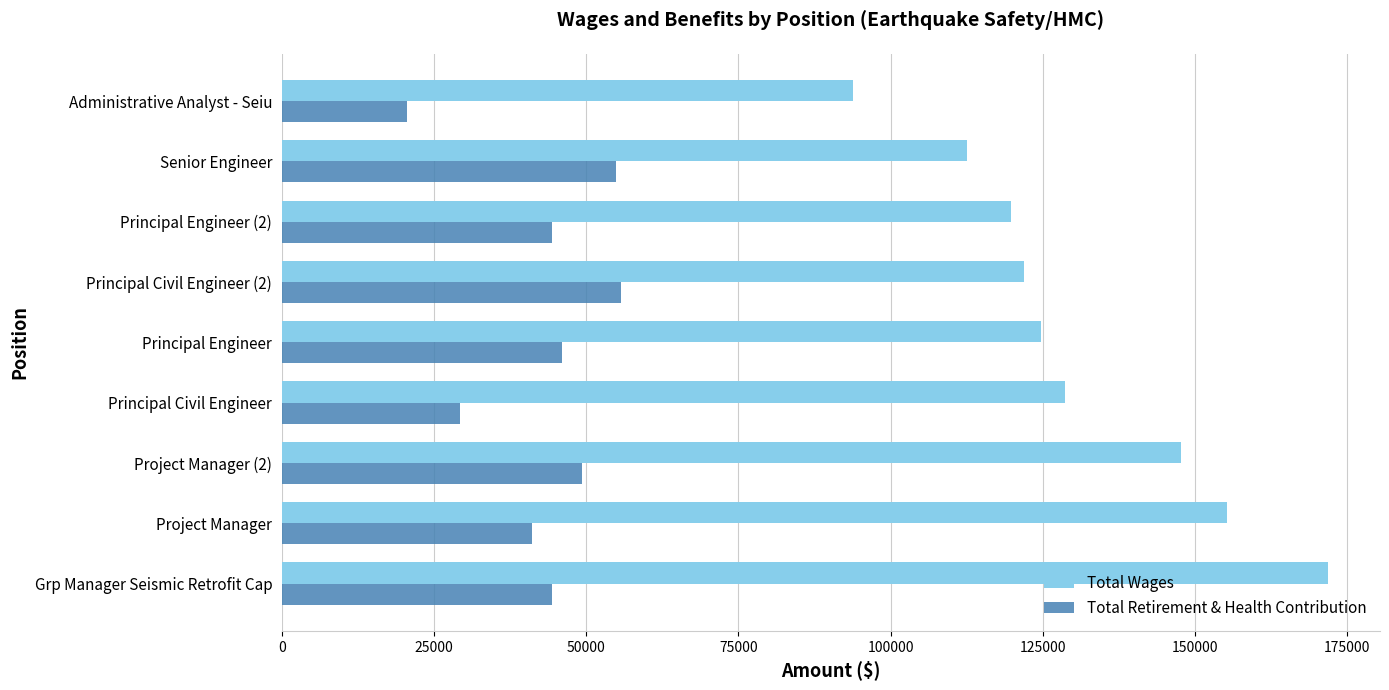

How many data points does each series have?

9